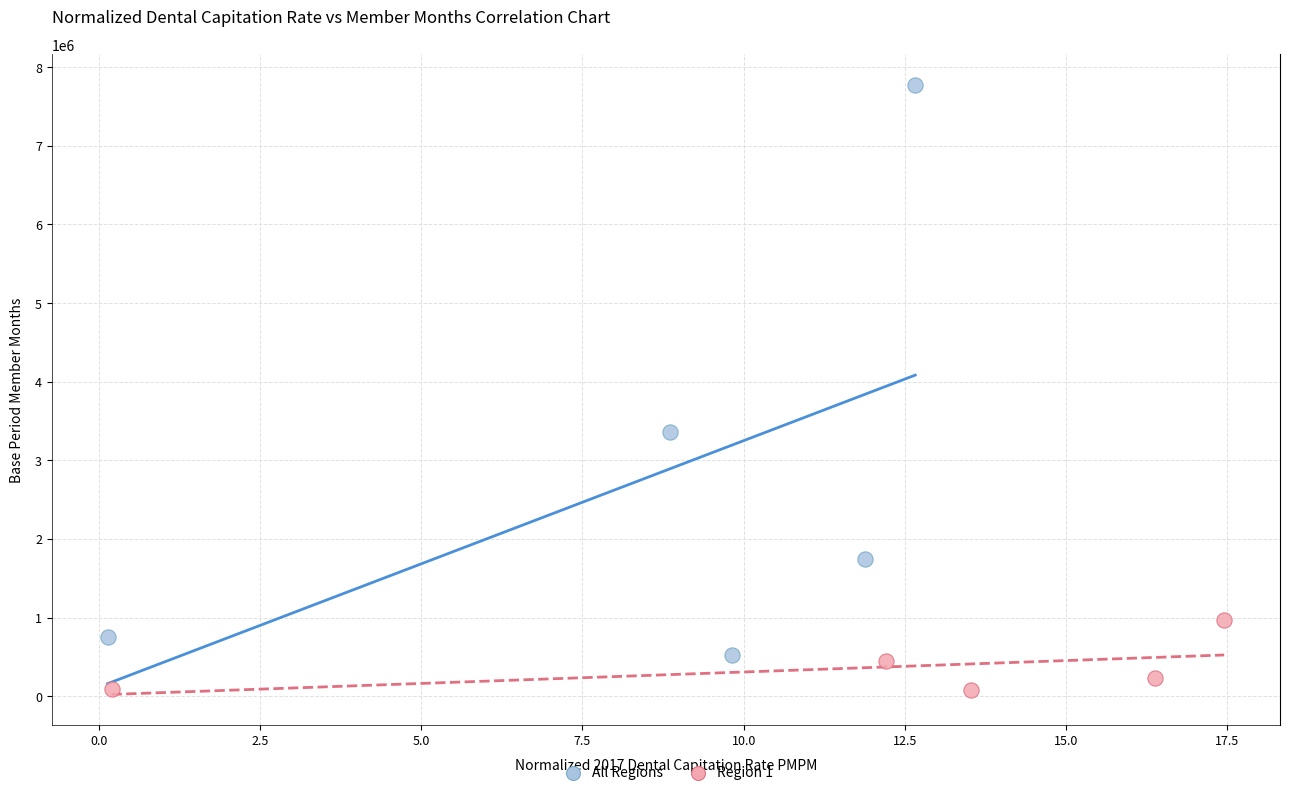

Which series reaches the maximum Y coordinate?

All Regions